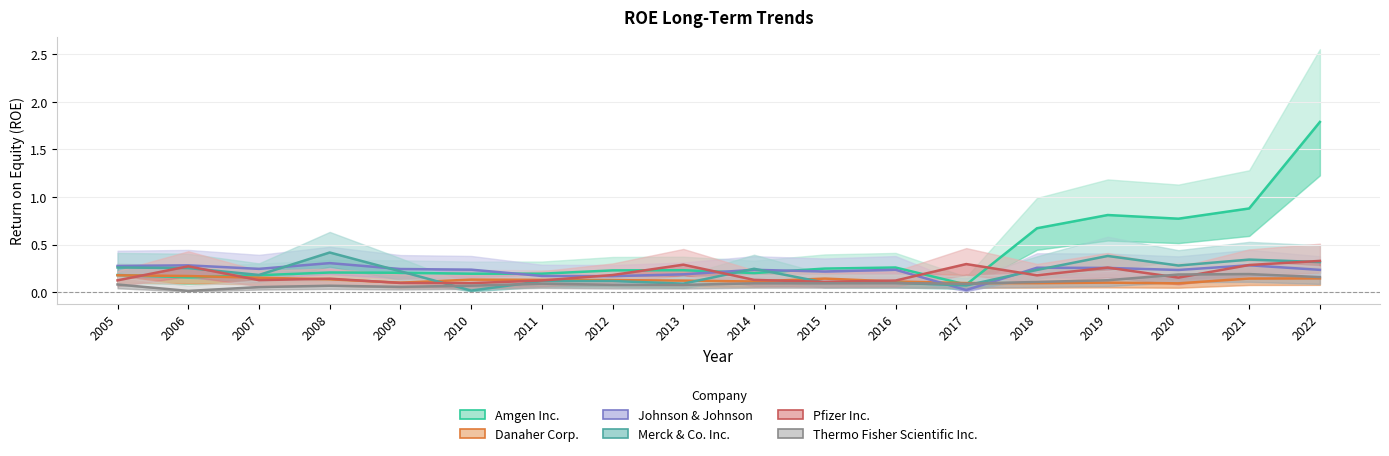

Does the chart display data point markers on the line(s)?

No